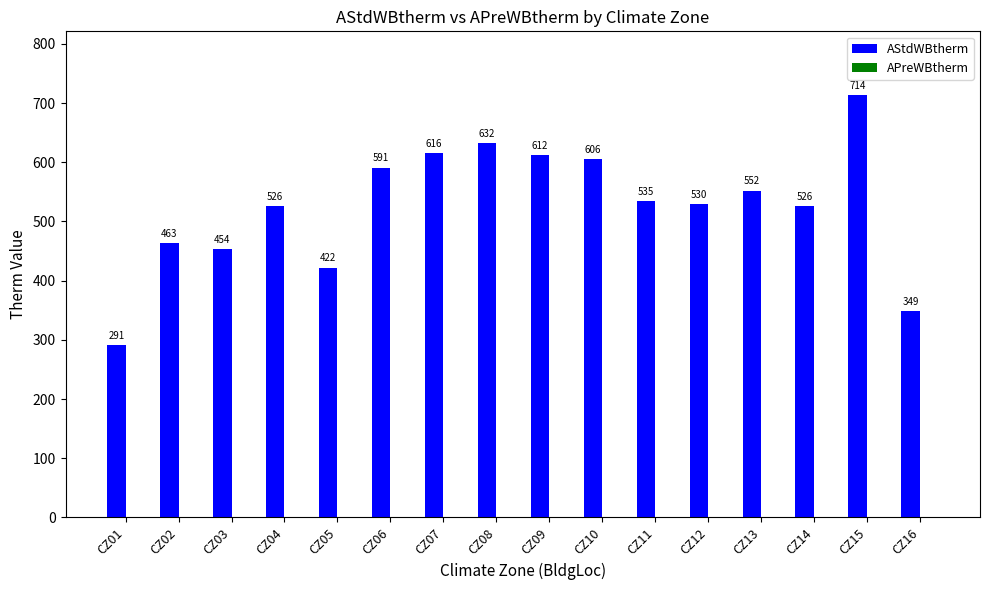

Between CZ05 and CZ14, which is larger?

CZ14